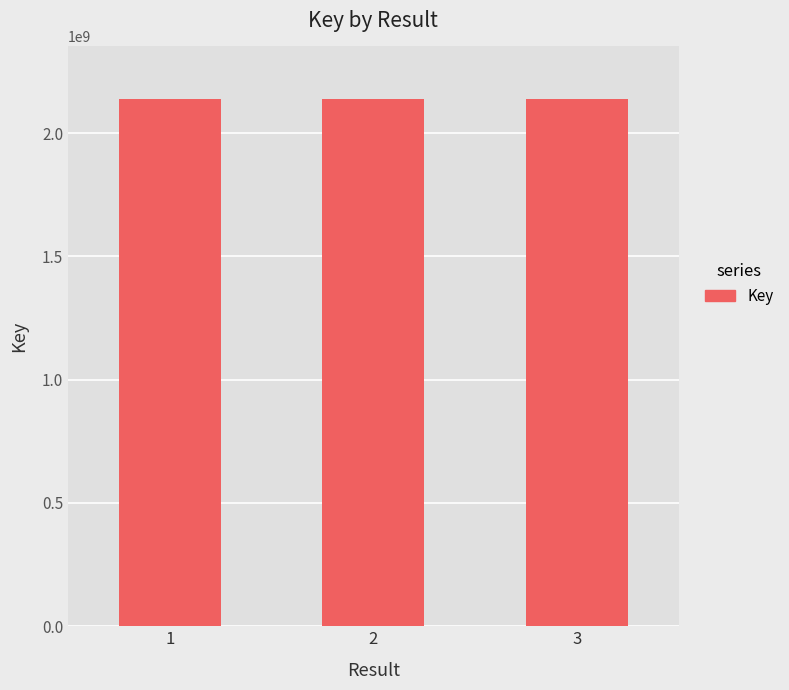

What is the minimum value shown in the chart?

2137666628